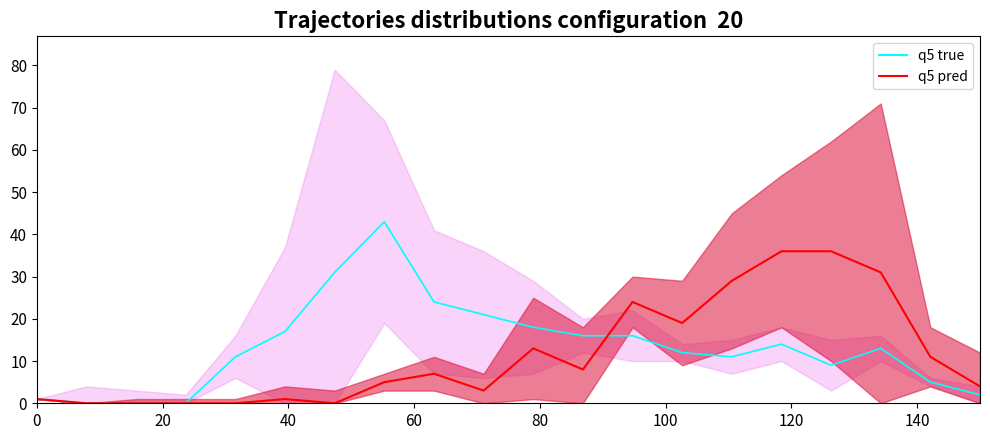

What is the sum of all q5 true values?

264